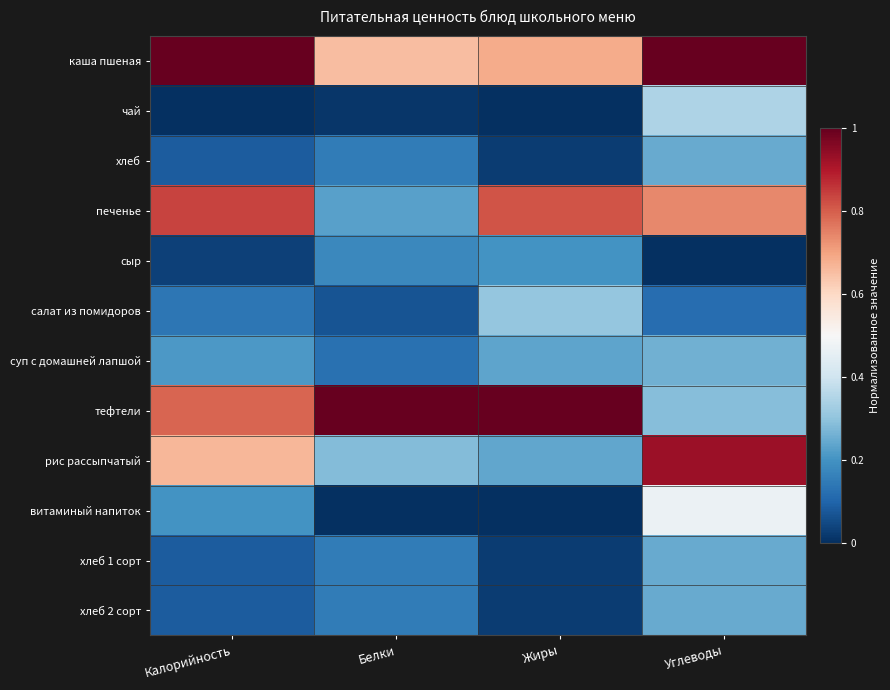

What is the total value across all series at Жиры?

3.6